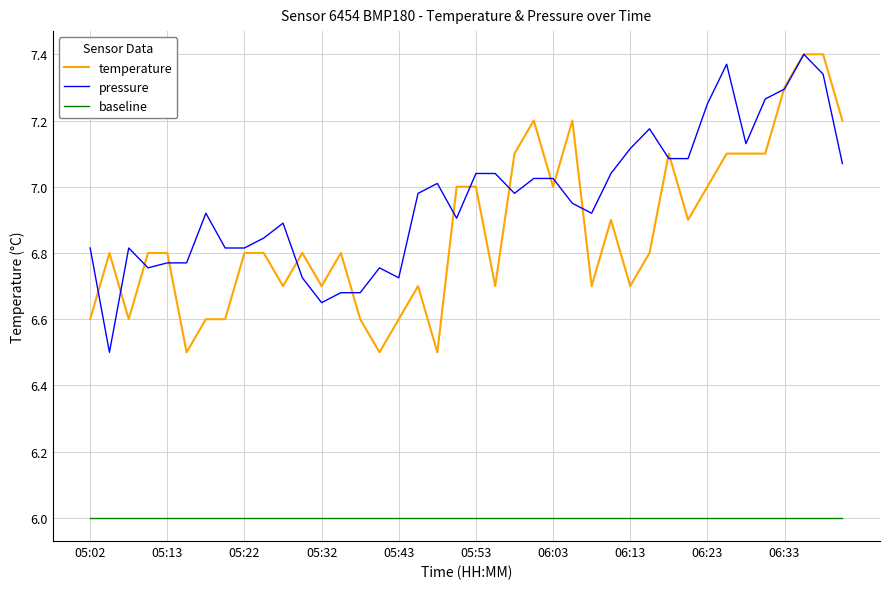

What is the smallest value displayed?

6.0